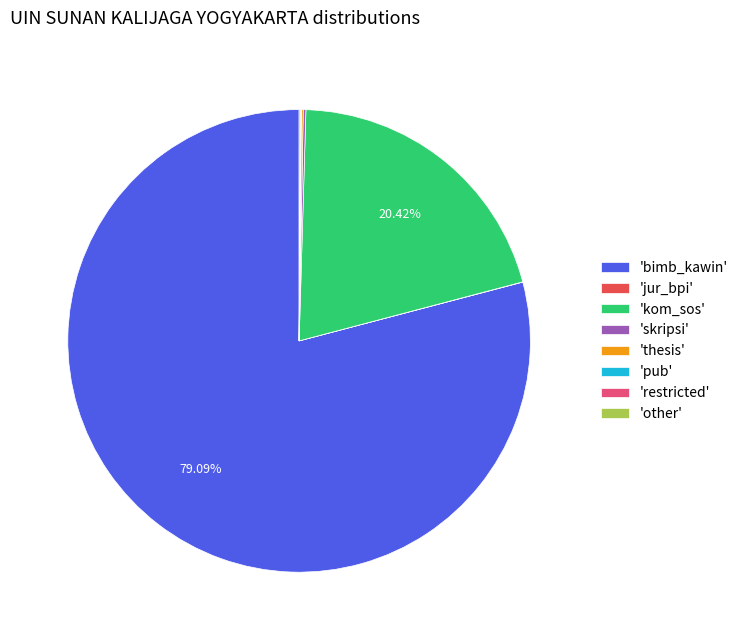

Which slice is the largest?

'bimb_kawin'